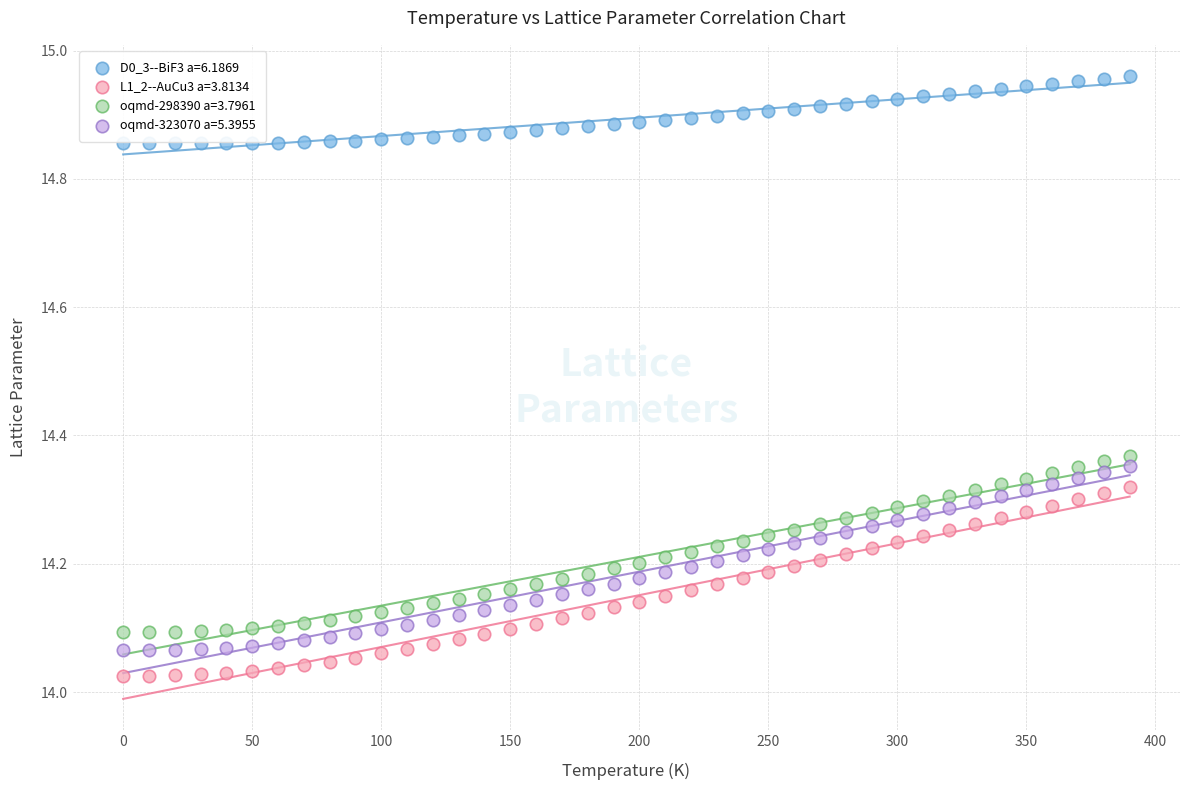

Which series has the widest spread of Y values?

L1_2--AuCu3 a=3.8134